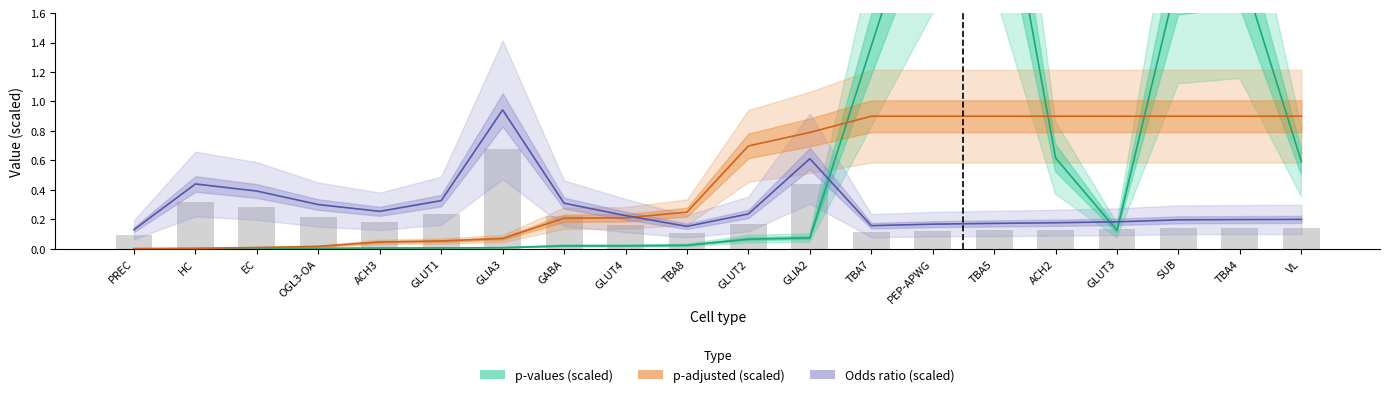

Read the p-values (scaled) value at GLIA2.

0.1